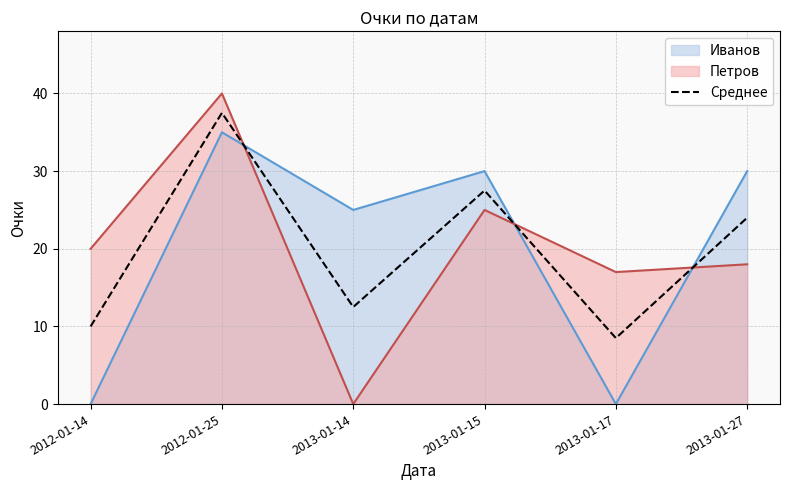

Between 2013-01-27 and 2012-01-14, which is larger?

2013-01-27